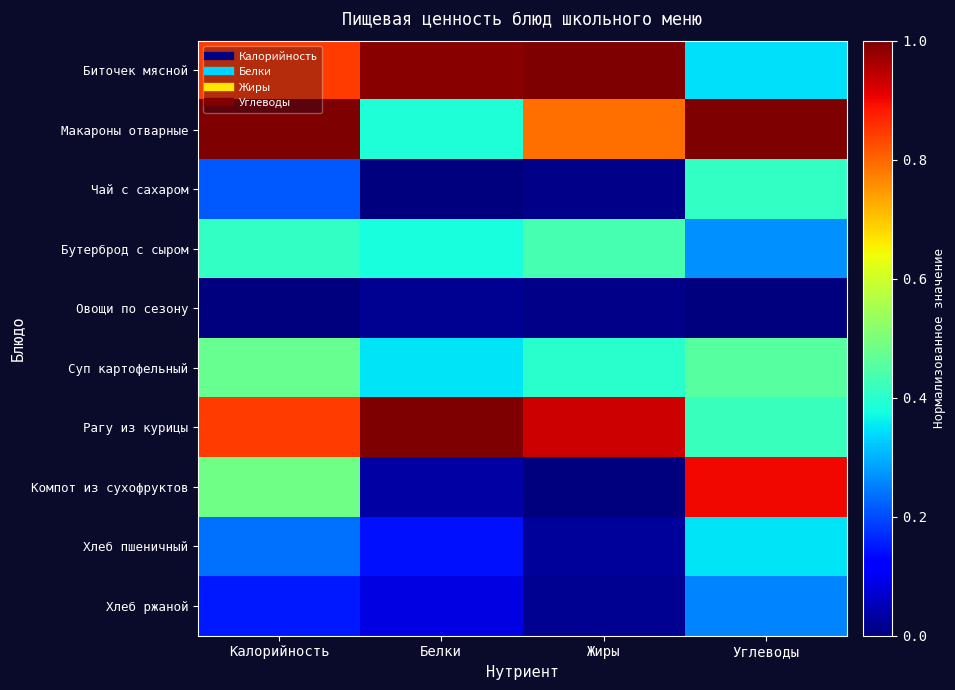

How many distinct data groups are displayed?

10